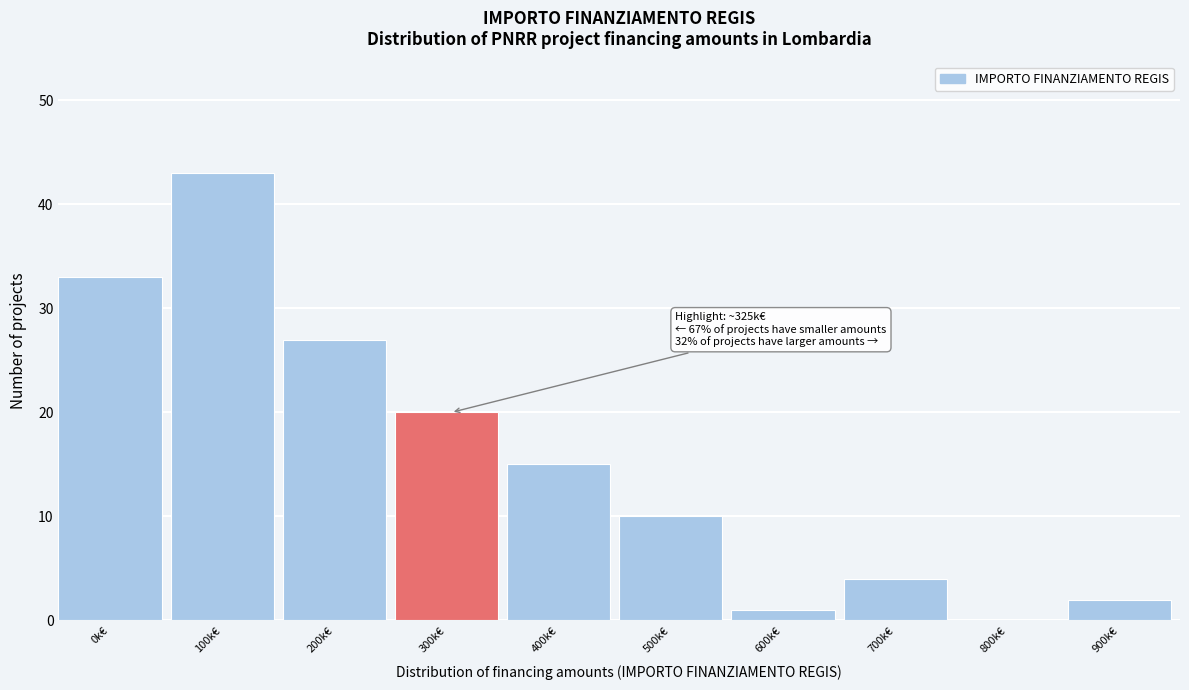

Reading left to right, what are all the values shown in this chart?

0k€=33	100k€=43	200k€=27	300k€=20	400k€=15	500k€=10	600k€=1	700k€=4	800k€=0	900k€=2